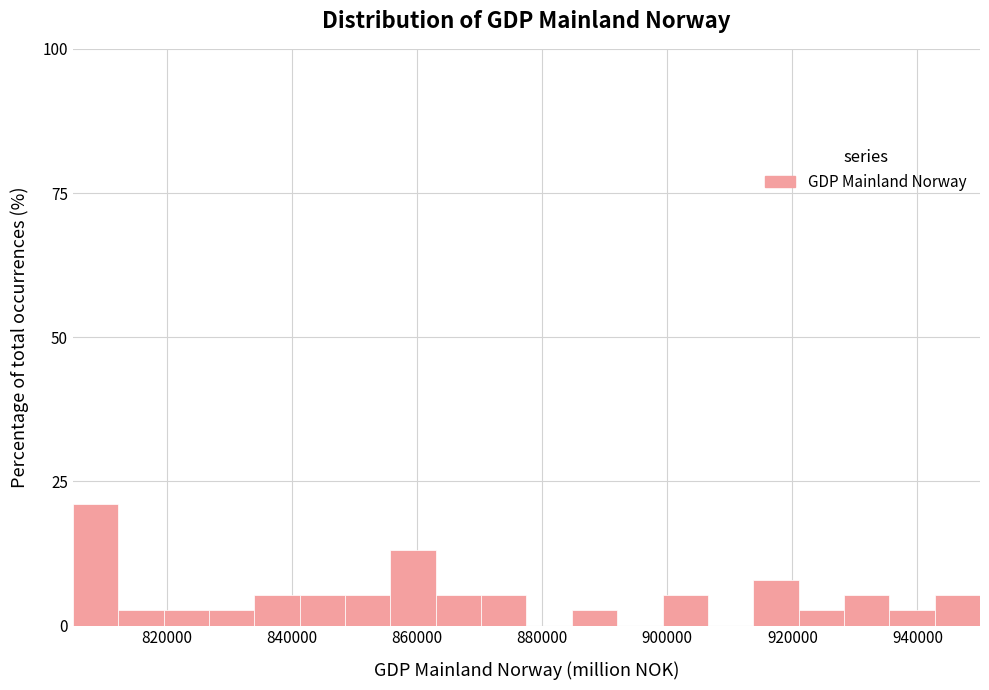

Read against the x-axis, roughly where is the centre of the tallest bar?

808000